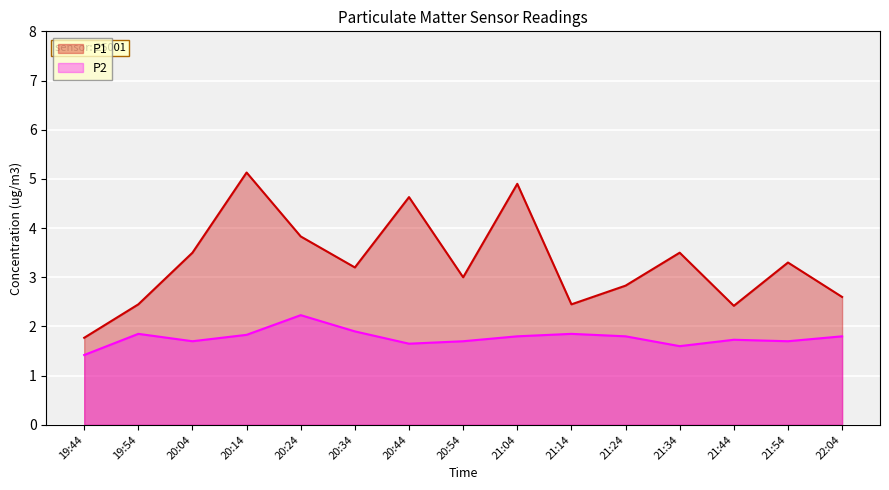

In P2, how many points are higher than both neighbors (excluding endpoints)?

4